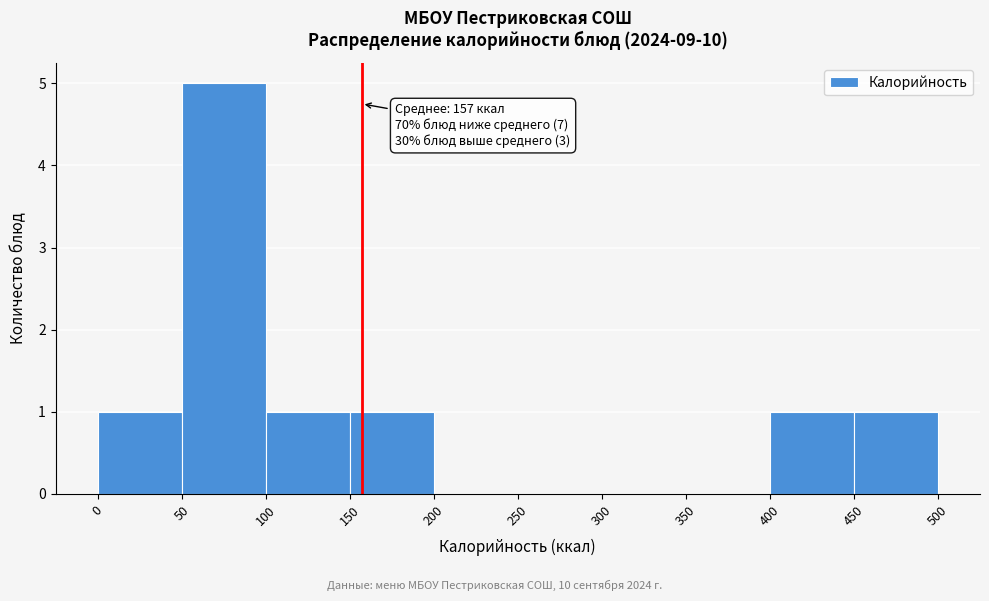

Which range on the x-axis has the tallest bar?

50 to 100